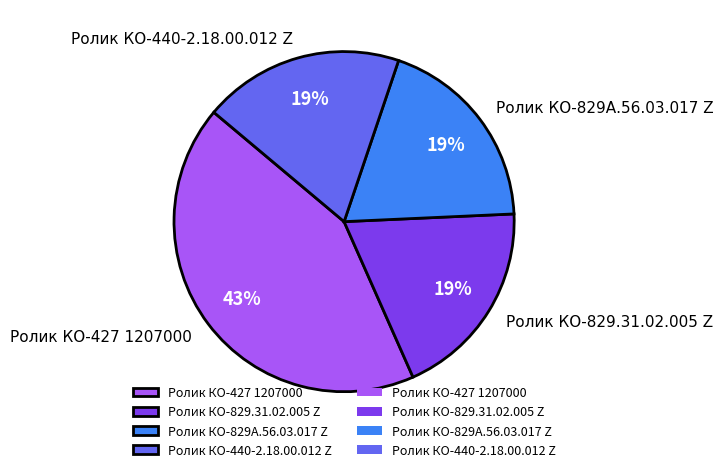

Count the number of slices in the pie.

4